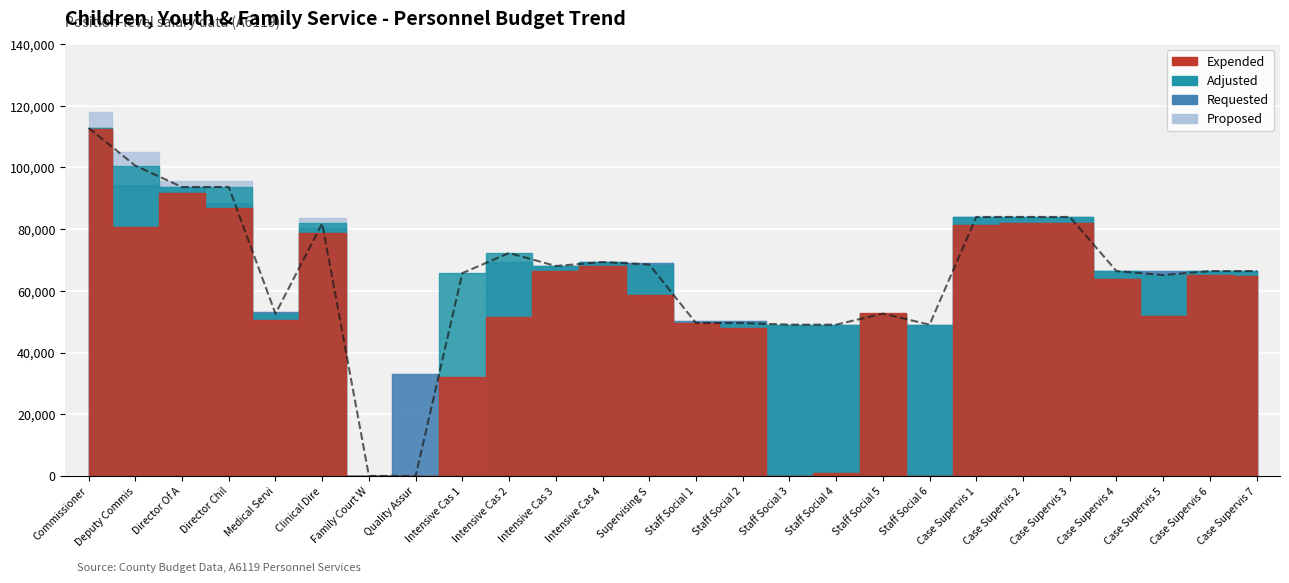

What is the label of the 18th point from the left?

Staff Social 5